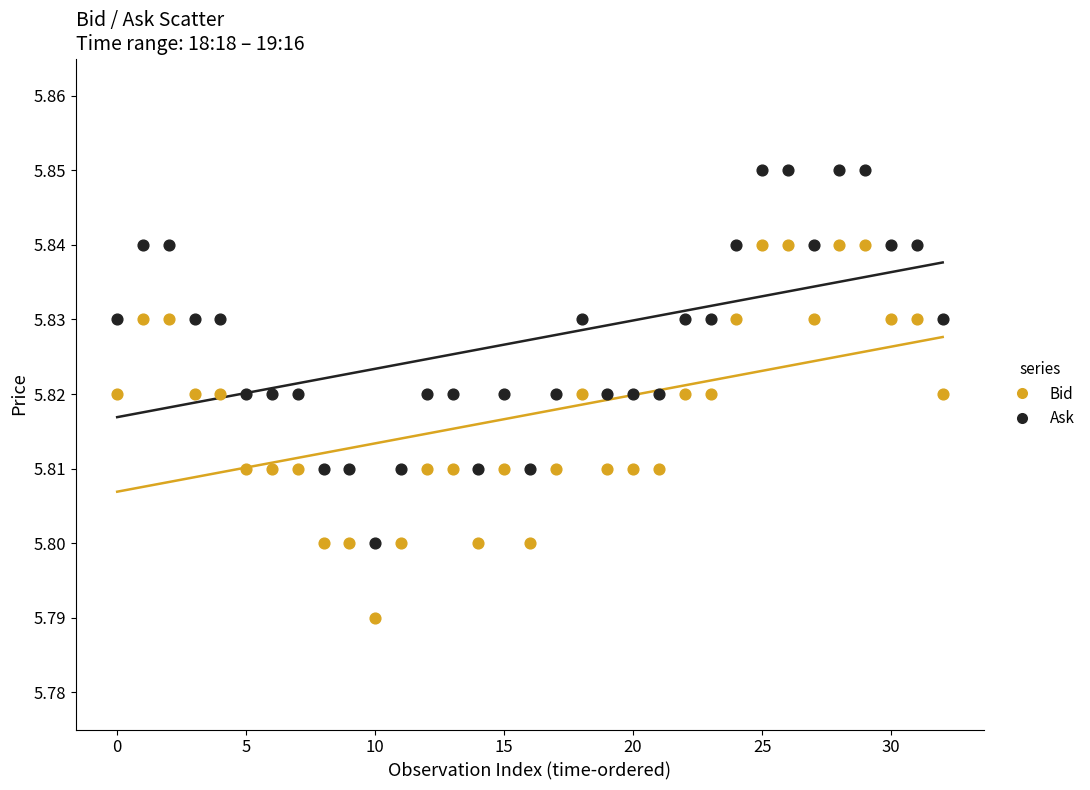

Which series reaches the maximum Y coordinate?

Ask